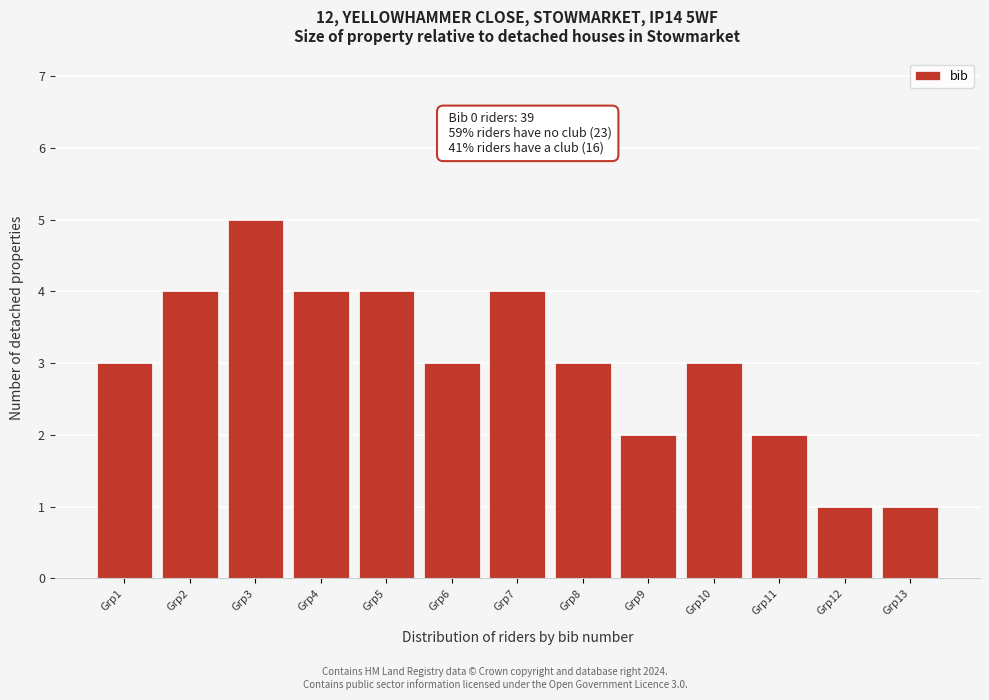

Reading left to right, extract all data points from this chart.

3	4	5	4	4	3	4	3	2	3	2	1	1